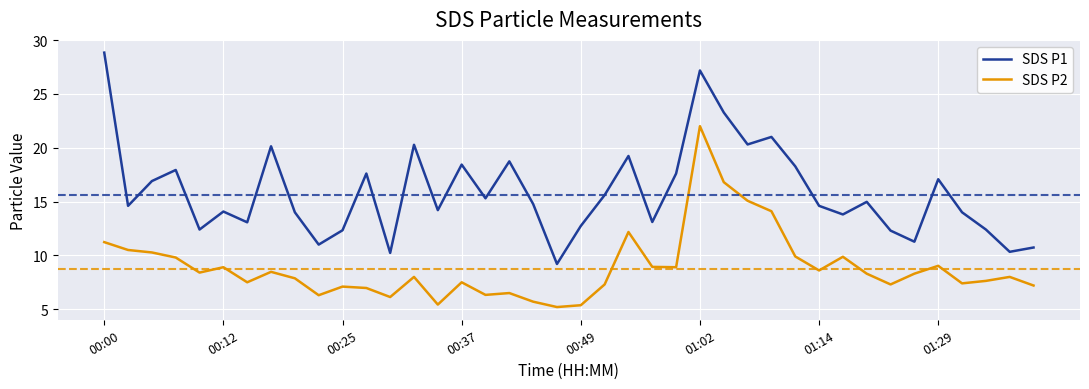

Which series has the largest total across all categories?

SDS P1